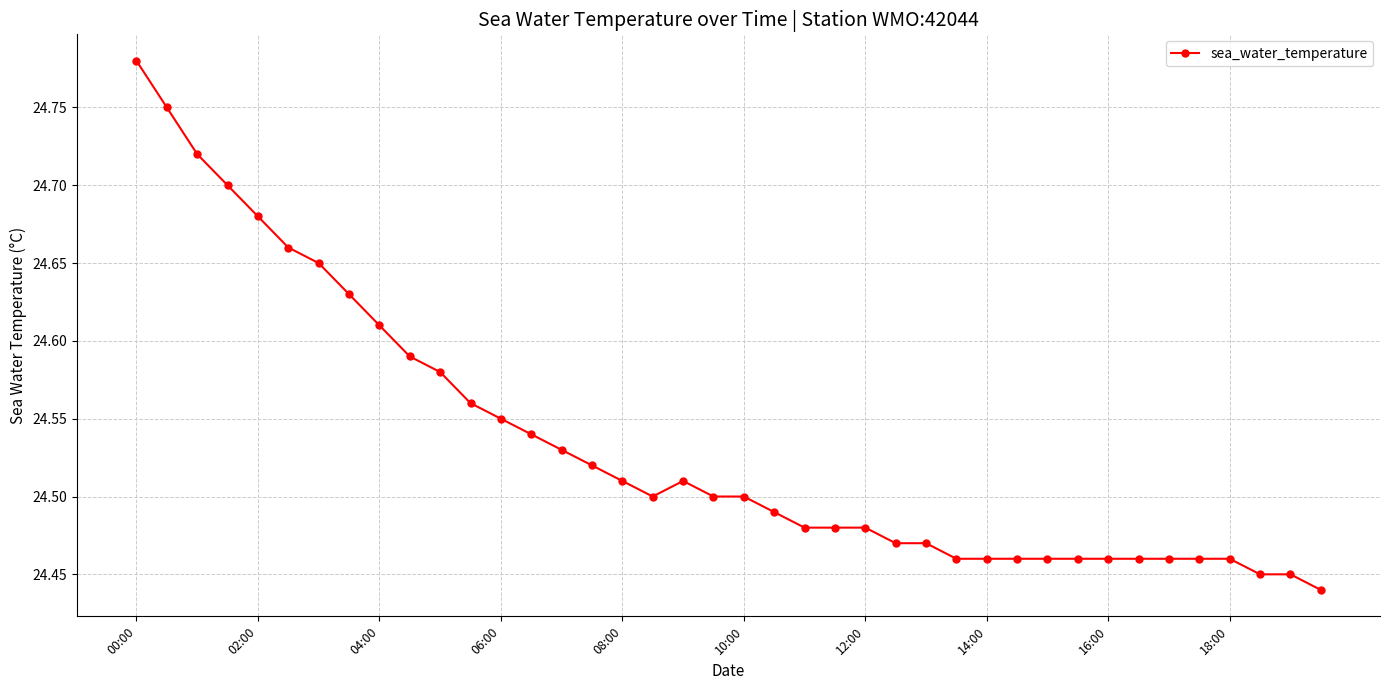

Count the values in the range 24 to 25.

40